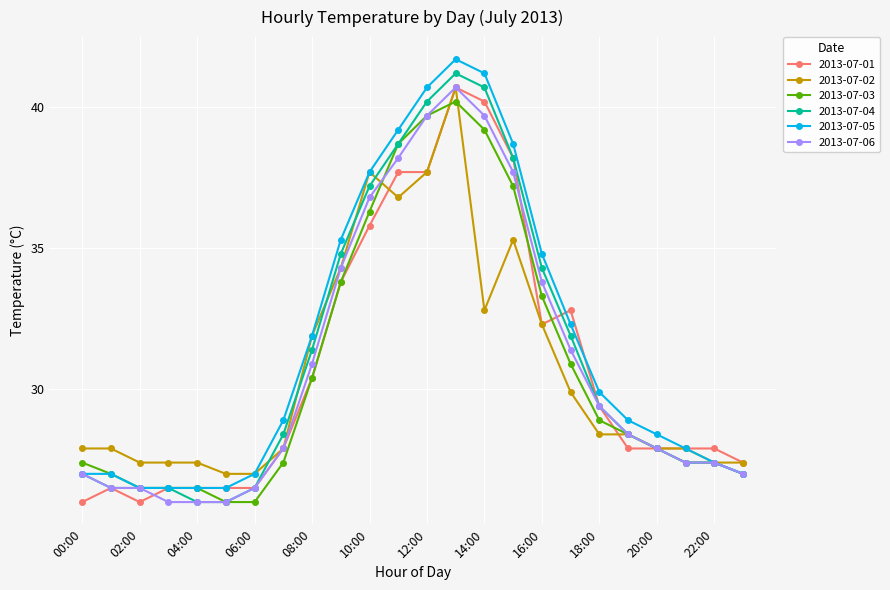

True or false: 2013-07-02 has more than 1 interior local peaks.

True